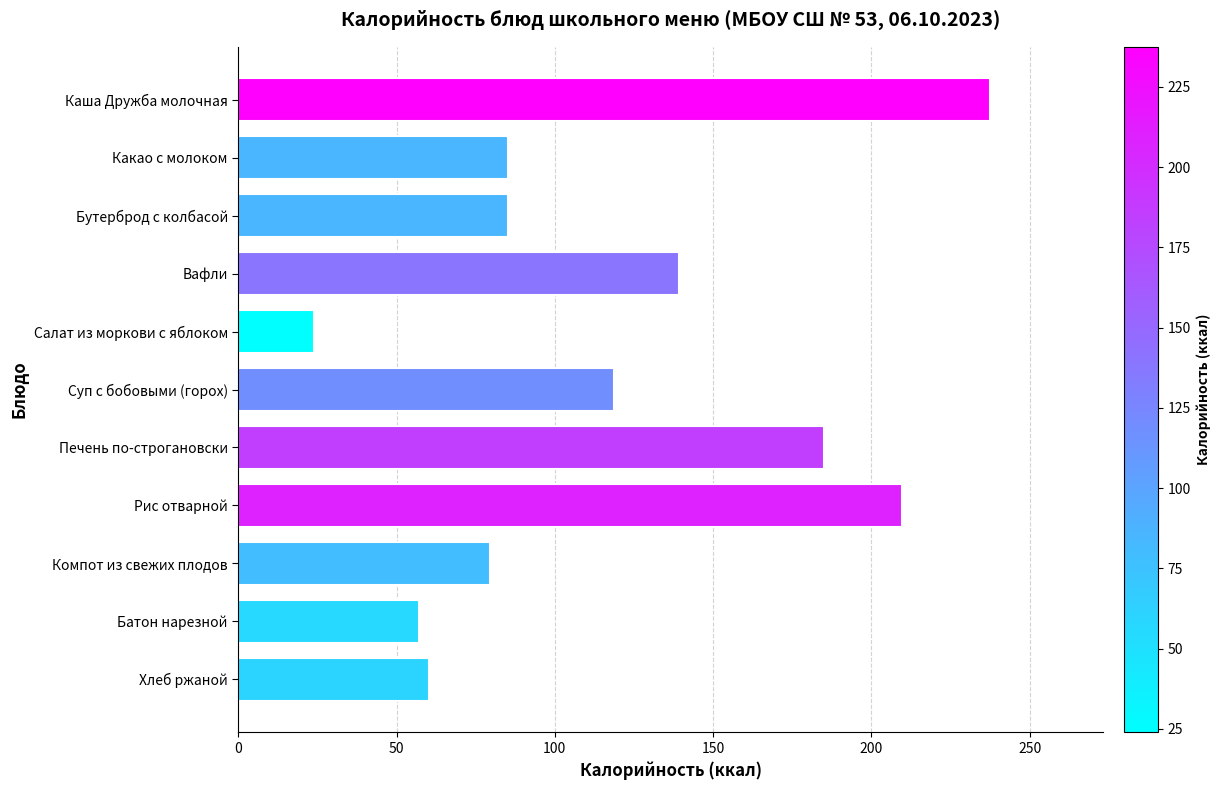

How many bars are there in total?

11